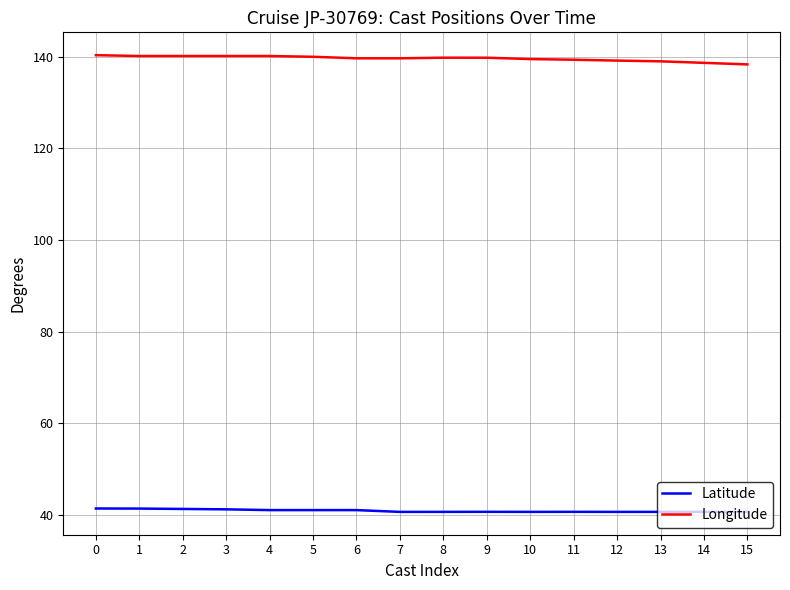

How many lines are shown in the chart?

2